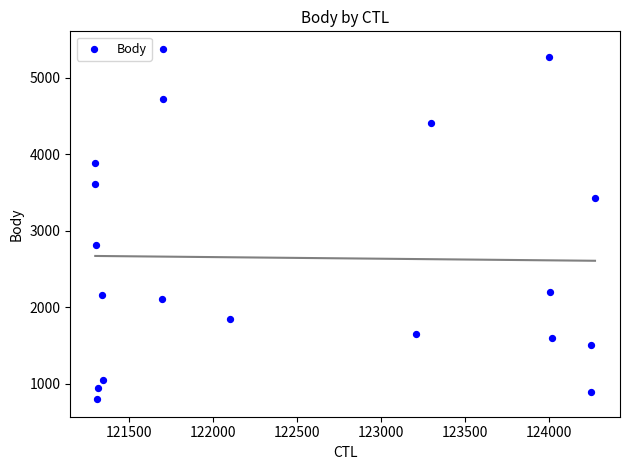

What Y value in the scatter plot is closest to 3090?

2812